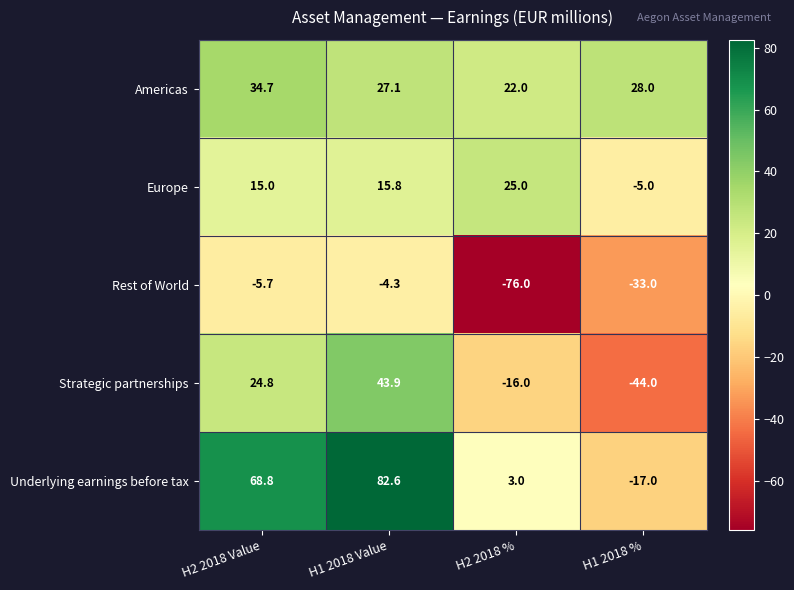

Which category has the highest value across all series?

H1 2018 Value